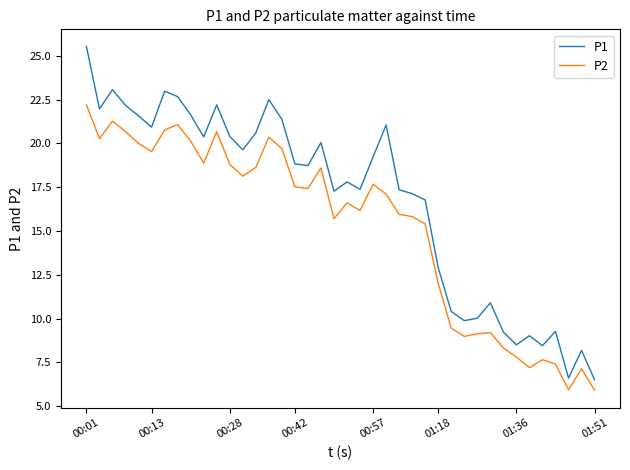

Which series has the largest range (max minus min)?

P1